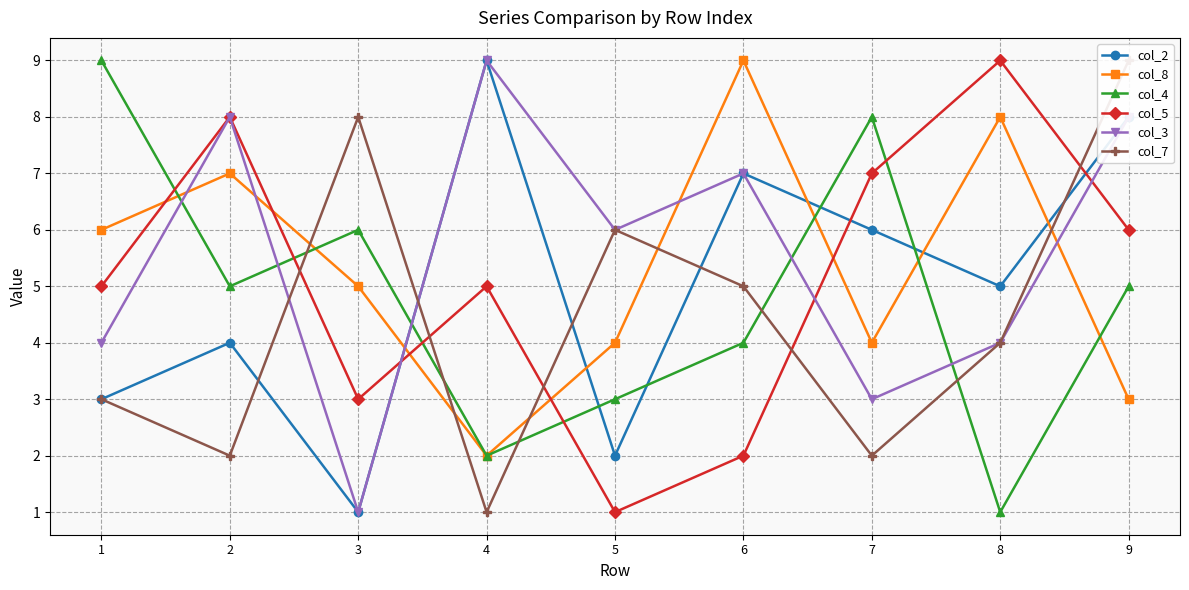

The col_8 series shows 2 at 2. True or false?

False